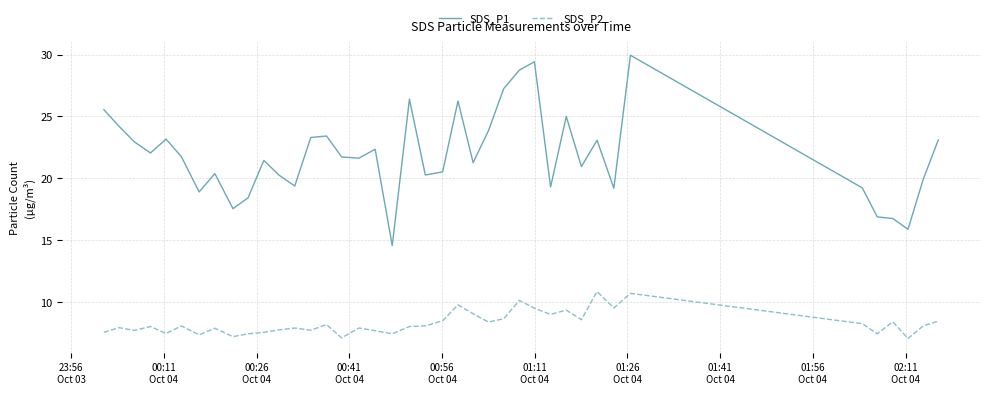

What are all the series names shown in the legend?

SDS_P1, SDS_P2